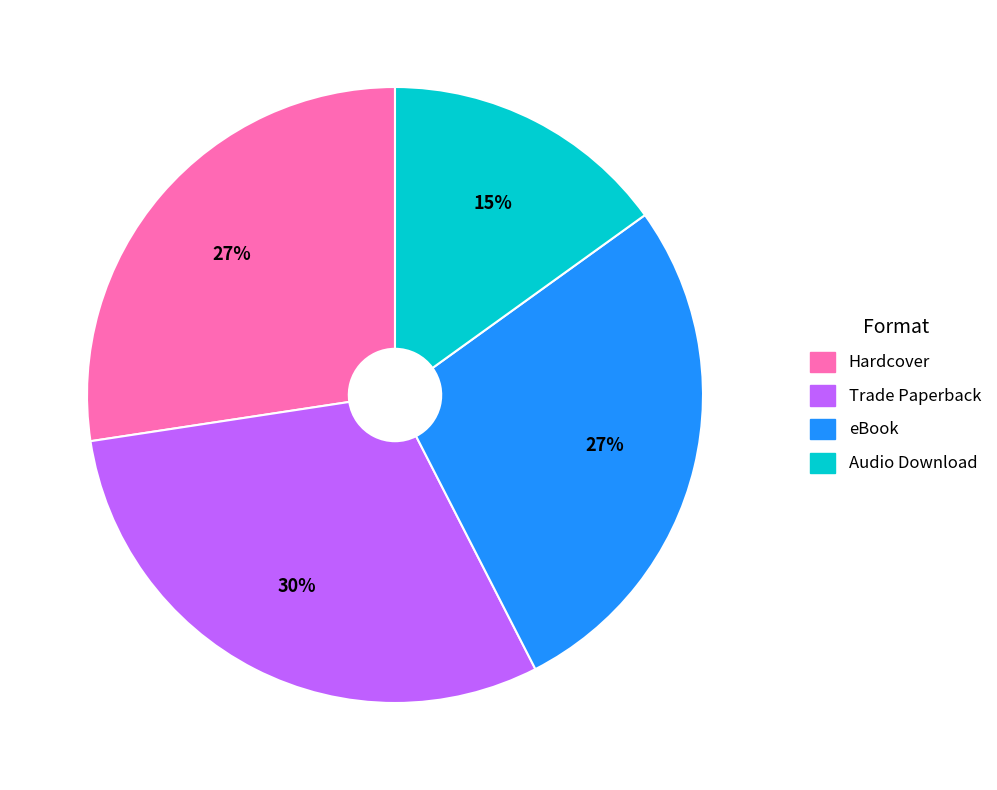

Does any single category account for the majority?

No